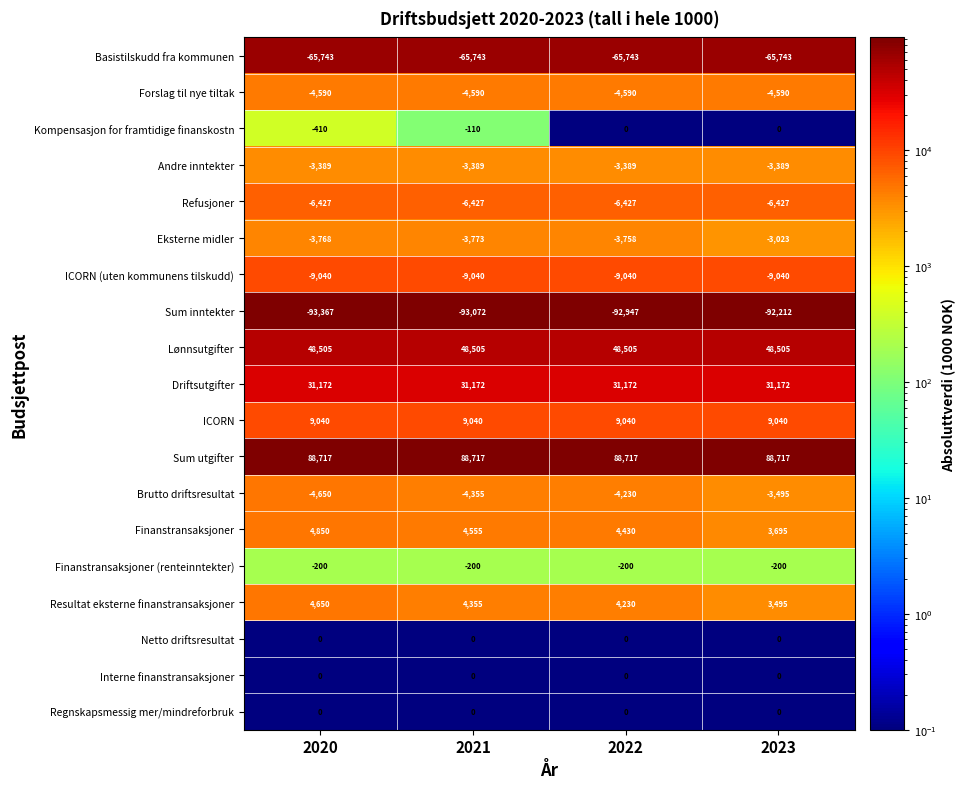

At which category does the chart reach its minimum across all series?

2020